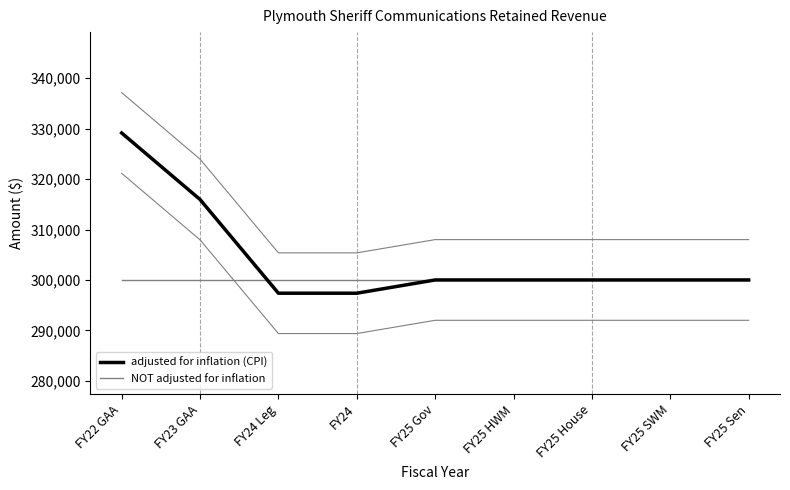

What is the label of the 2nd point from the right?

FY25 SWM